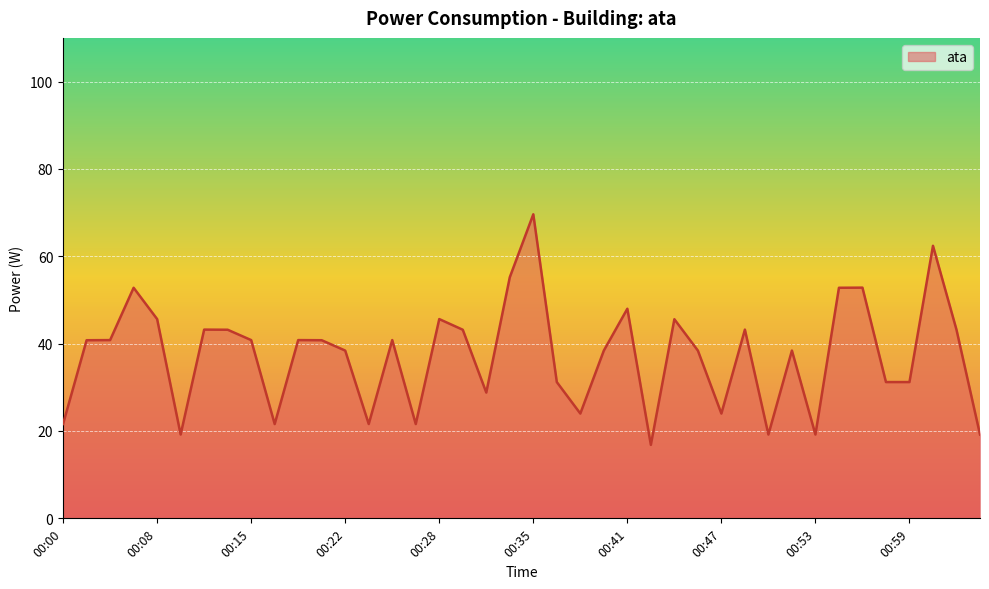

What is the difference between the maximum and minimum values?

52.8